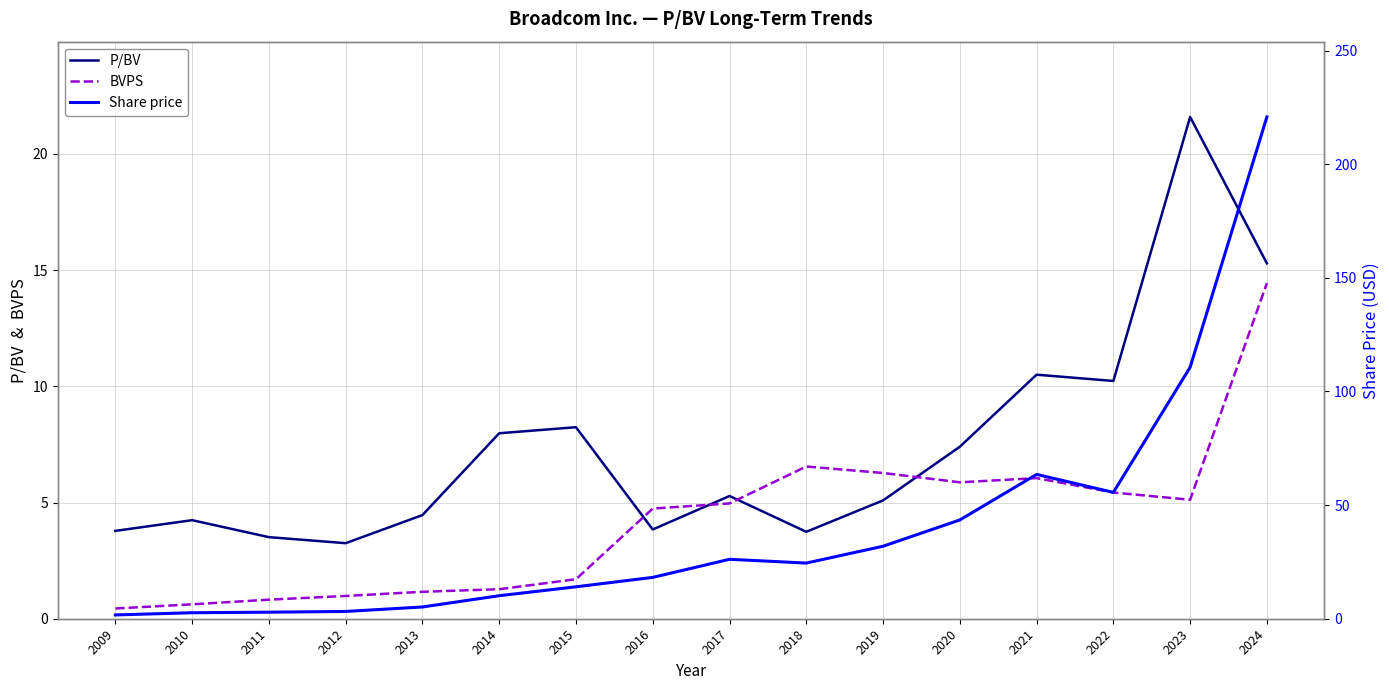

True or false: P/BV has a value of 3.5 at 2011.

True